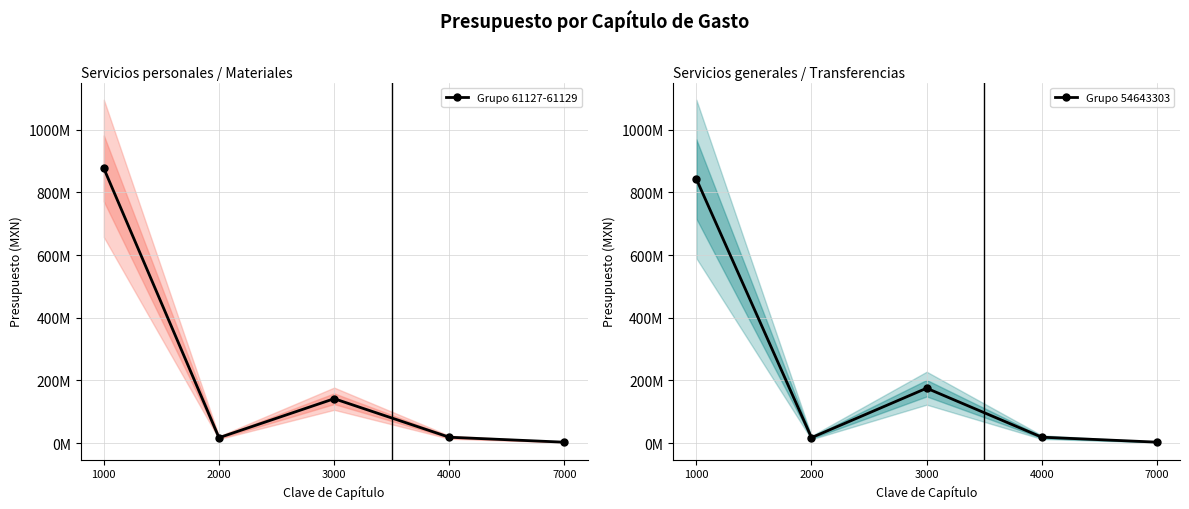

At which label does Grupo 54643303 first exceed 19000000?

1000